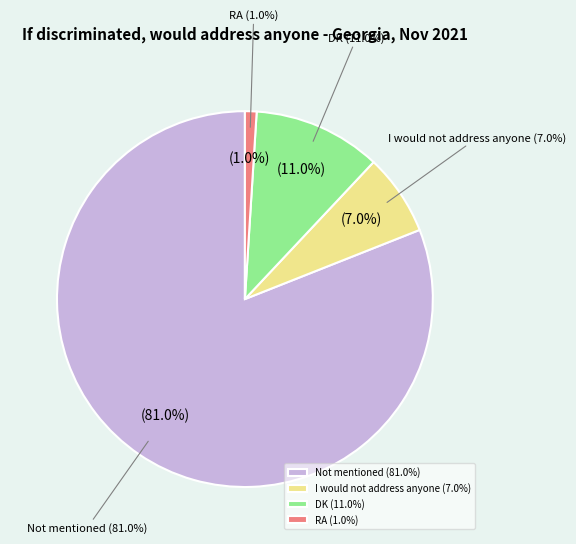

To the nearest percent, what portion does DK represent?

11%